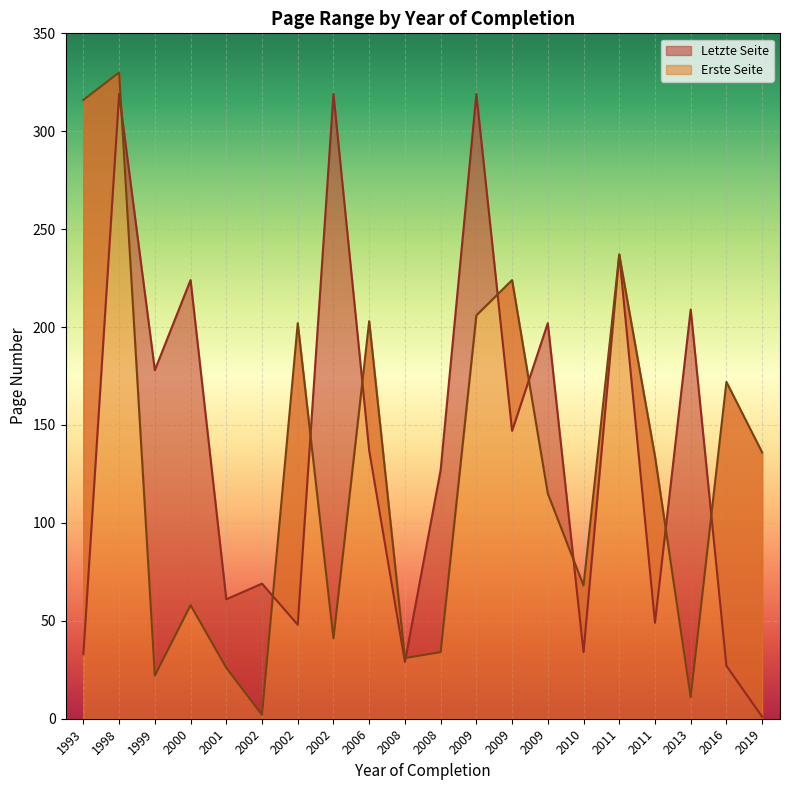

At which label is Erste Seite closest to 166?

2016